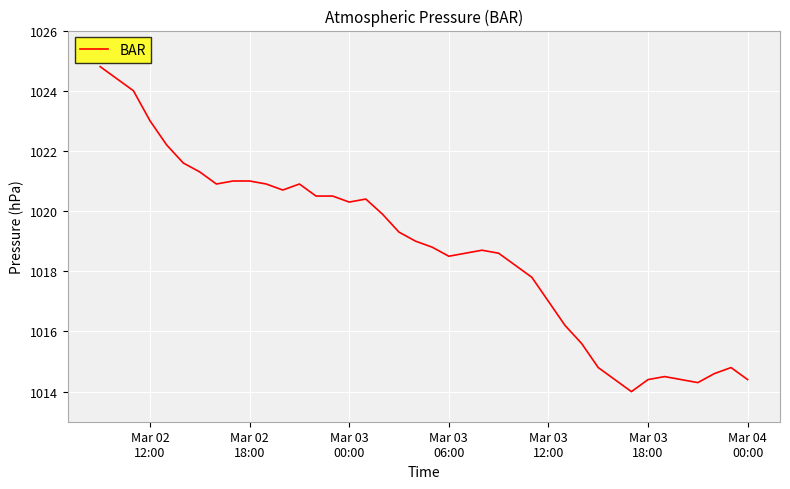

What is the difference between the maximum and minimum values?

10.8